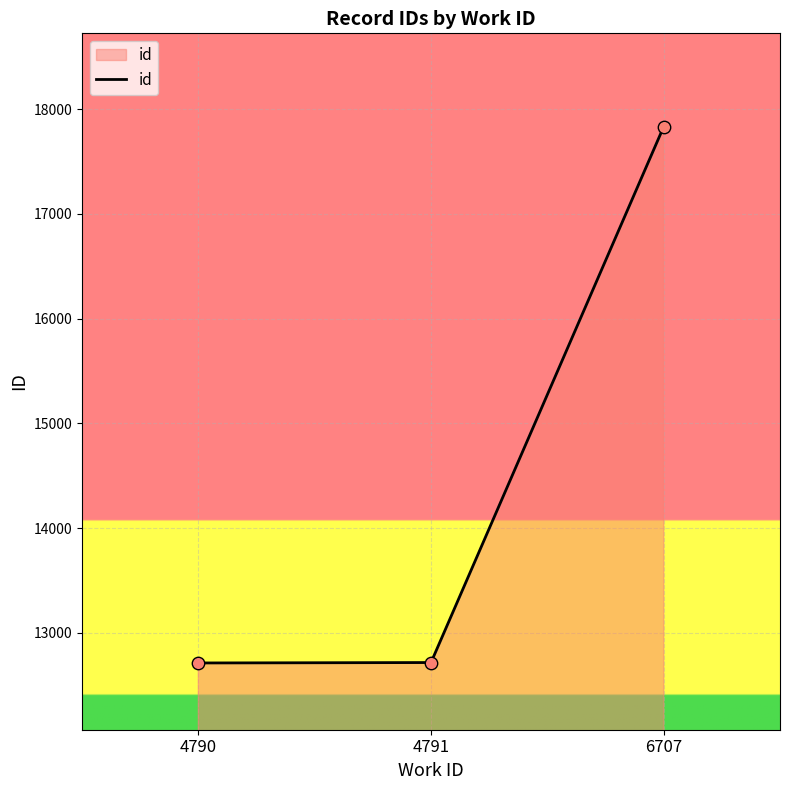

What is the change in value from 4790 to 6707?

+5120.5